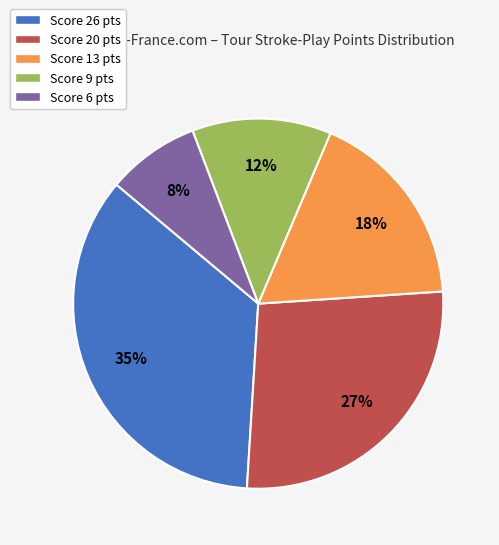

Which has a higher value, Score 6 pts or Score 26 pts?

Score 26 pts